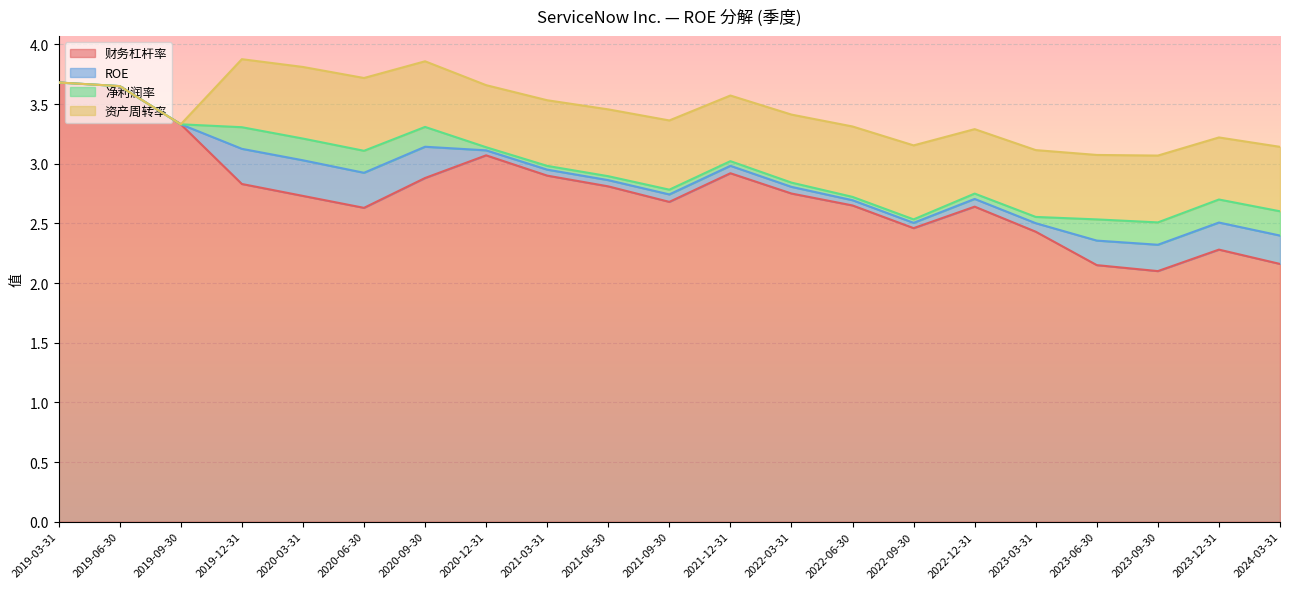

Reading left to right, extract all data points from this chart.

财务杠杆率: 2019-03-31=3.7	2019-06-30=3.6	2019-09-30=3.3	2019-12-31=2.8	2020-03-31=2.7	2020-06-30=2.6	2020-09-30=2.9	2020-12-31=3.1	2021-03-31=2.9	2021-06-30=2.8	2021-09-30=2.7	2021-12-31=2.9	2022-03-31=2.8	2022-06-30=2.6	2022-09-30=2.5	2022-12-31=2.6	2023-03-31=2.4	2023-06-30=2.1	2023-09-30=2.1	2023-12-31=2.3	2024-03-31=2.2
ROE: 2019-03-31=0.0	2019-06-30=0.0	2019-09-30=0.0	2019-12-31=0.3	2020-03-31=0.3	2020-06-30=0.3	2020-09-30=0.3	2020-12-31=0.0	2021-03-31=0.1	2021-06-30=0.1	2021-09-30=0.1	2021-12-31=0.1	2022-03-31=0.1	2022-06-30=0.0	2022-09-30=0.0	2022-12-31=0.1	2023-03-31=0.1	2023-06-30=0.2	2023-09-30=0.2	2023-12-31=0.2	2024-03-31=0.2
净利润率: 2019-03-31=0.0	2019-06-30=0.0	2019-09-30=0.0	2019-12-31=0.2	2020-03-31=0.2	2020-06-30=0.2	2020-09-30=0.2	2020-12-31=0.0	2021-03-31=0.0	2021-06-30=0.0	2021-09-30=0.0	2021-12-31=0.0	2022-03-31=0.0	2022-06-30=0.0	2022-09-30=0.0	2022-12-31=0.0	2023-03-31=0.1	2023-06-30=0.2	2023-09-30=0.2	2023-12-31=0.2	2024-03-31=0.2
资产周转率: 2019-03-31=0.0	2019-06-30=0.0	2019-09-30=0.0	2019-12-31=0.6	2020-03-31=0.6	2020-06-30=0.6	2020-09-30=0.6	2020-12-31=0.5	2021-03-31=0.6	2021-06-30=0.6	2021-09-30=0.6	2021-12-31=0.6	2022-03-31=0.6	2022-06-30=0.6	2022-09-30=0.6	2022-12-31=0.5	2023-03-31=0.6	2023-06-30=0.5	2023-09-30=0.6	2023-12-31=0.5	2024-03-31=0.5